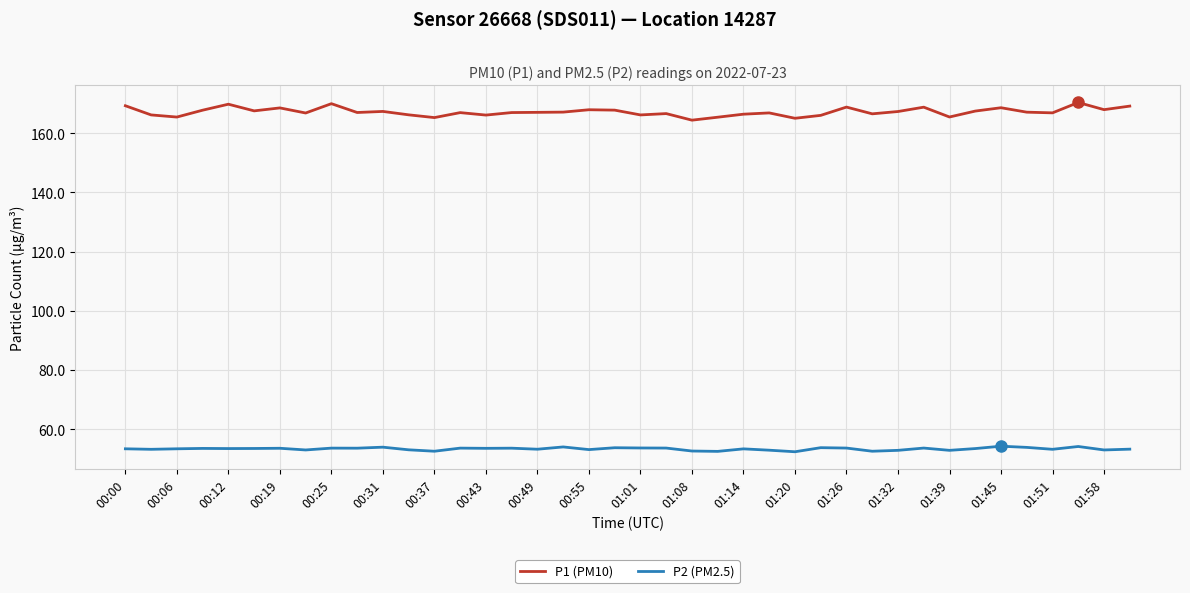

In P1 (PM10), how many points are lower than both neighbors (excluding endpoints)?

13